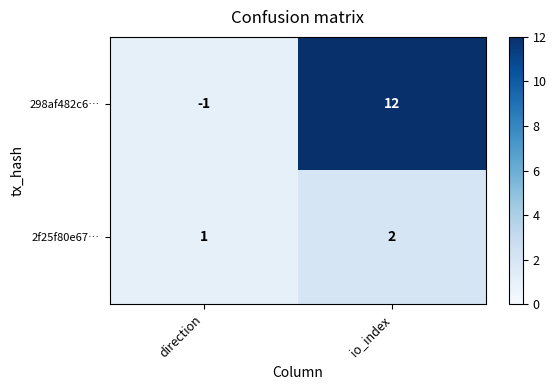

Between direction and io_index, which series saw the biggest shift?

298af482c6…